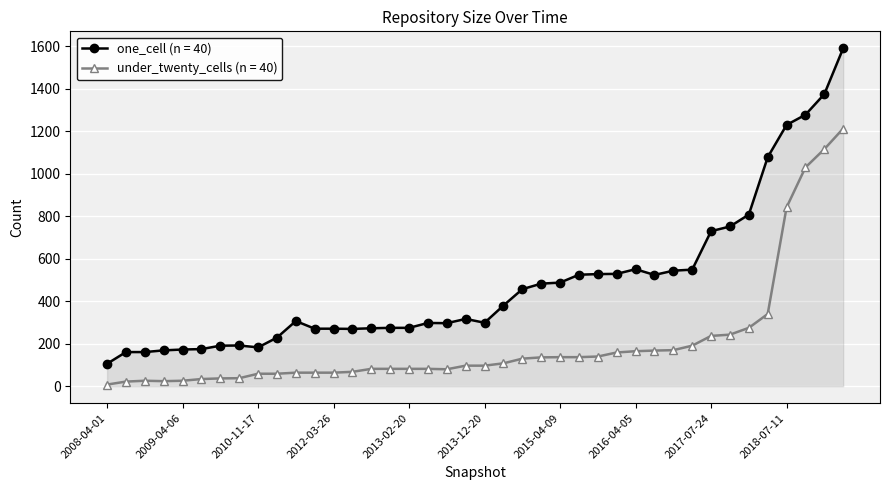

True or false: one_cell (n = 40) and under_twenty_cells (n = 40) cross at least once.

False